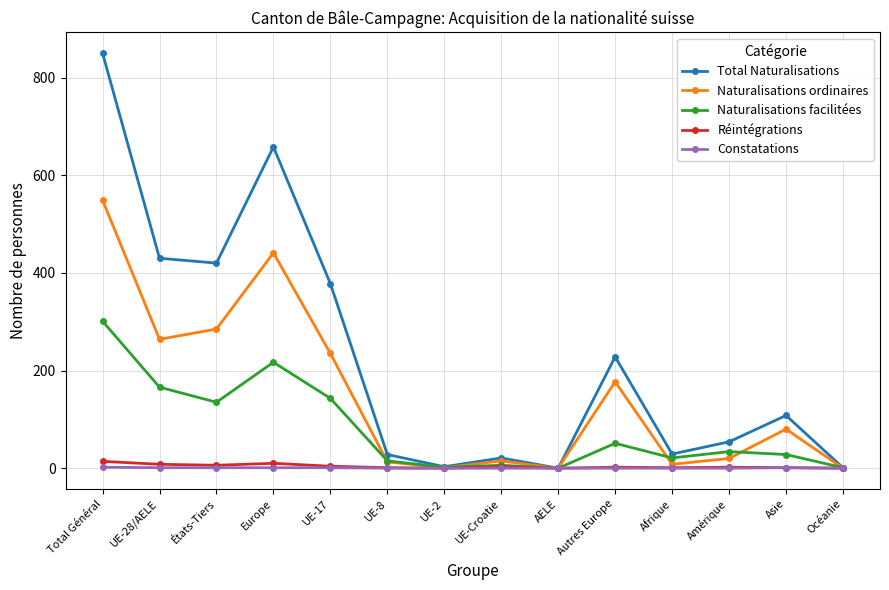

What is the label of the 10th point from the right?

UE-17